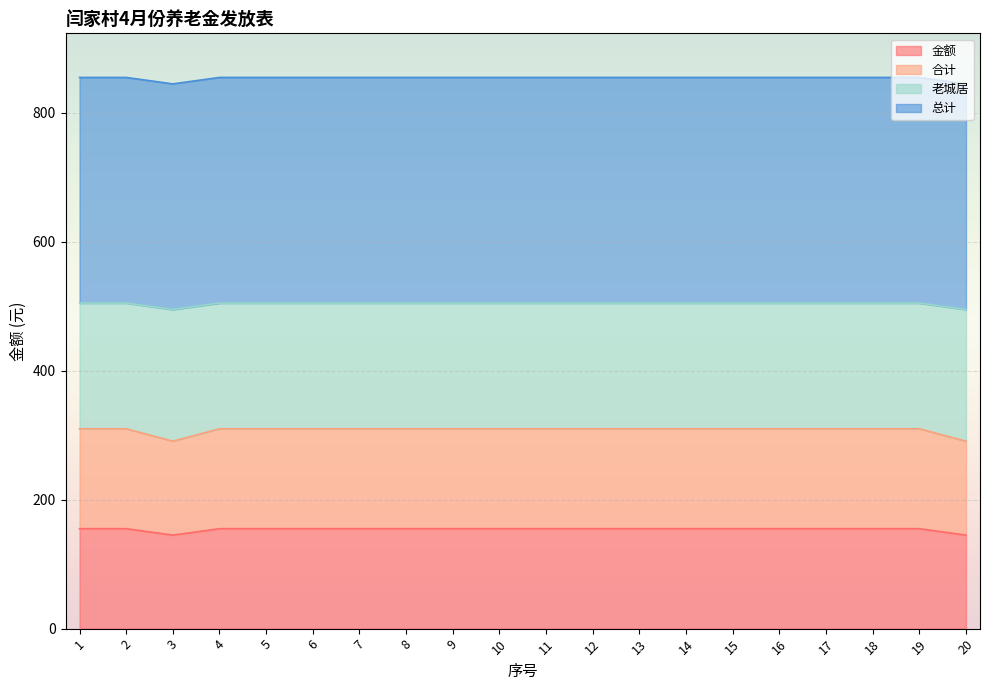

Which category has the lowest value in the 老城居 series?

3